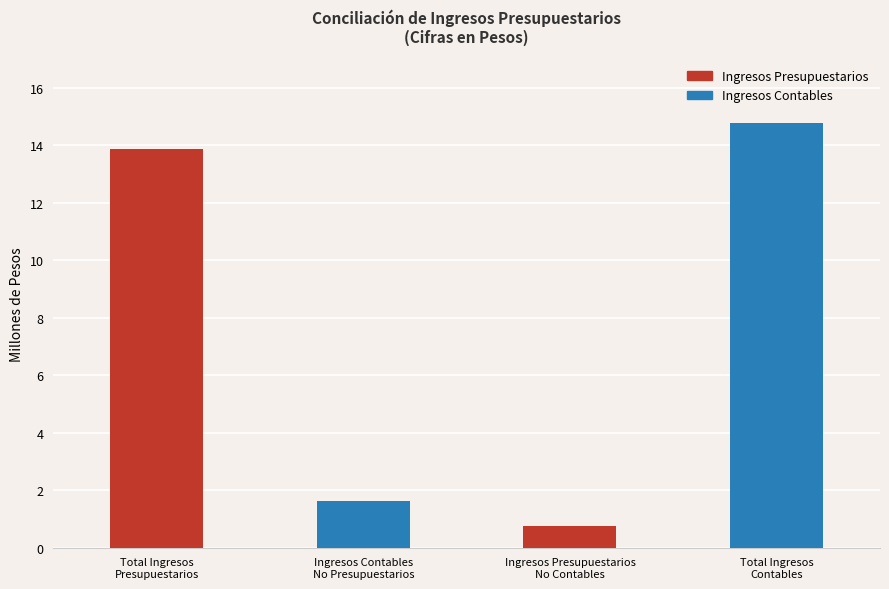

Between Total Ingresos
Contables and Total Ingresos
Presupuestarios, which is larger?

Total Ingresos
Contables